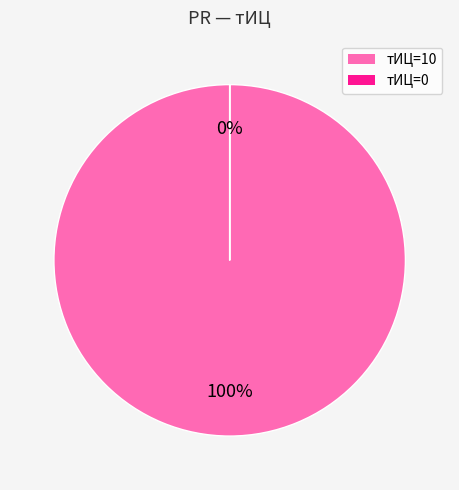

How much of the chart is everything except 0?

100.0%